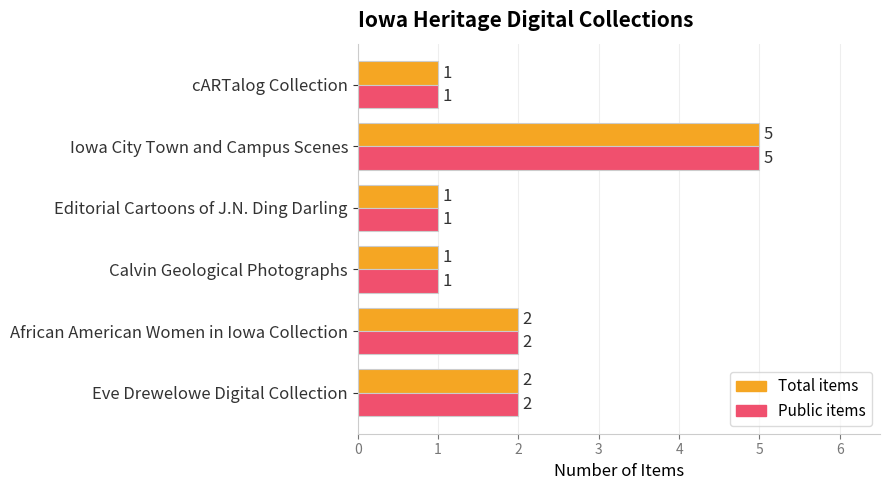

The Public items series shows 5 at Iowa City Town and Campus Scenes. True or false?

True